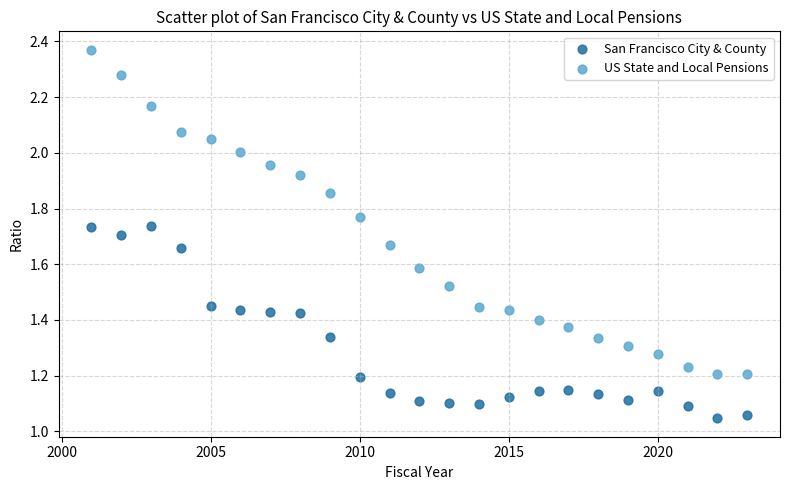

Which series has the widest spread of Y values?

US State and Local Pensions